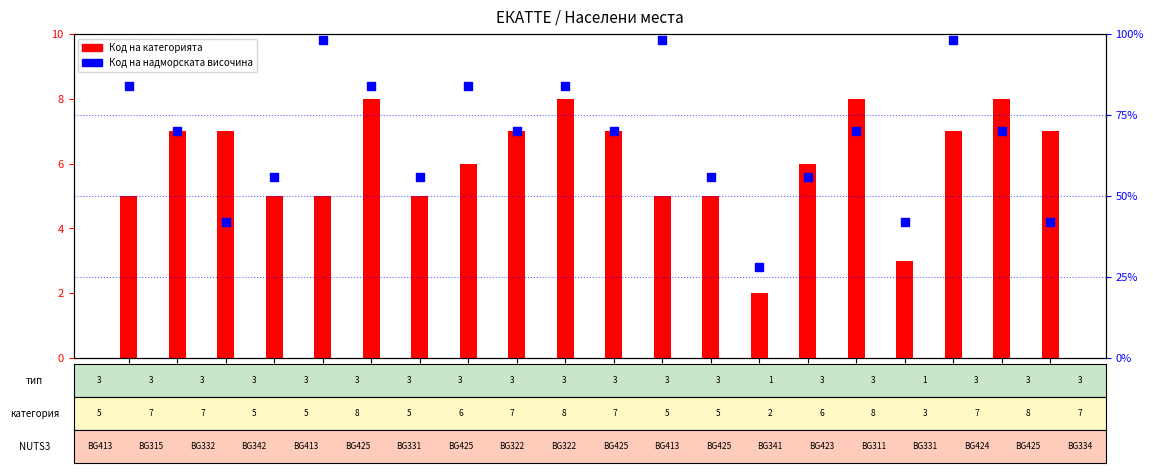

What are all the series names shown in the legend?

Код на категорията, Код на надморската височина